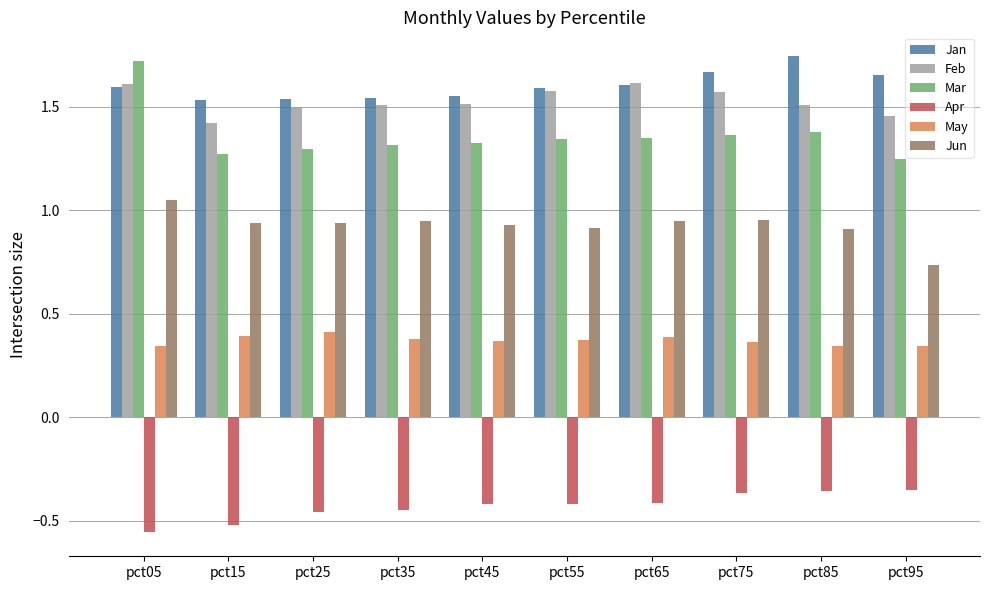

True or false: Jun has a value of 0.9 at pct35.

True